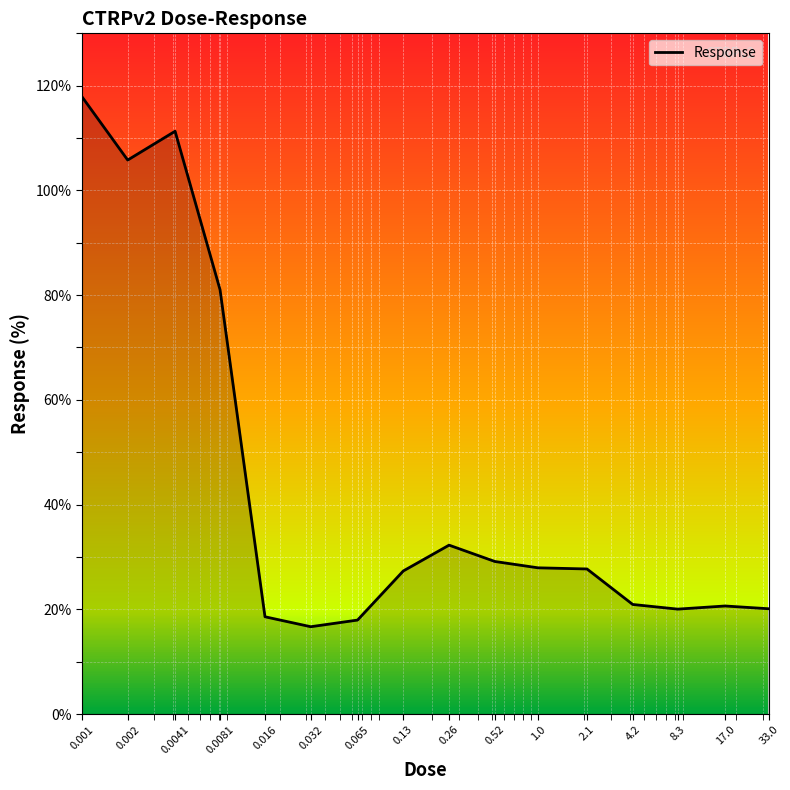

What is the maximum value shown in the chart?

117.9